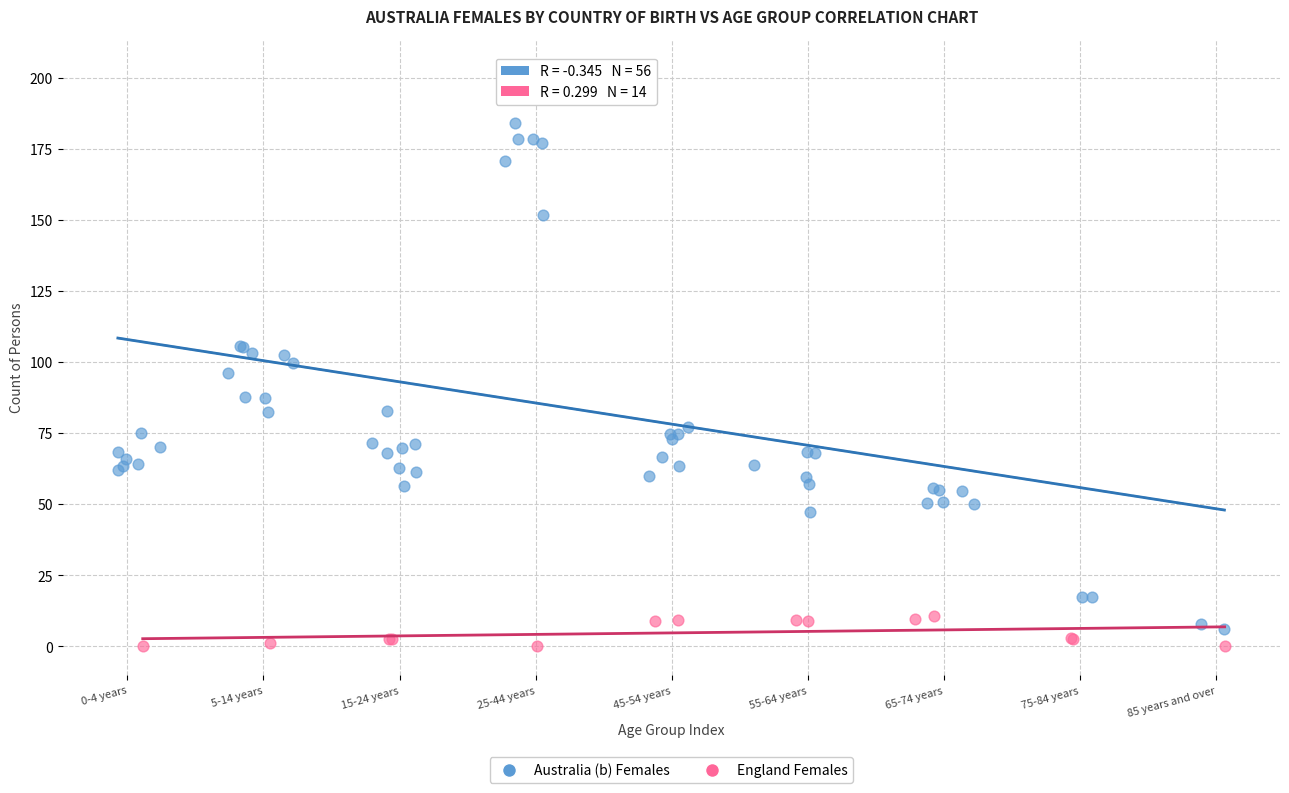

Which series has the largest Y range (max minus min)?

Australia (b) Females